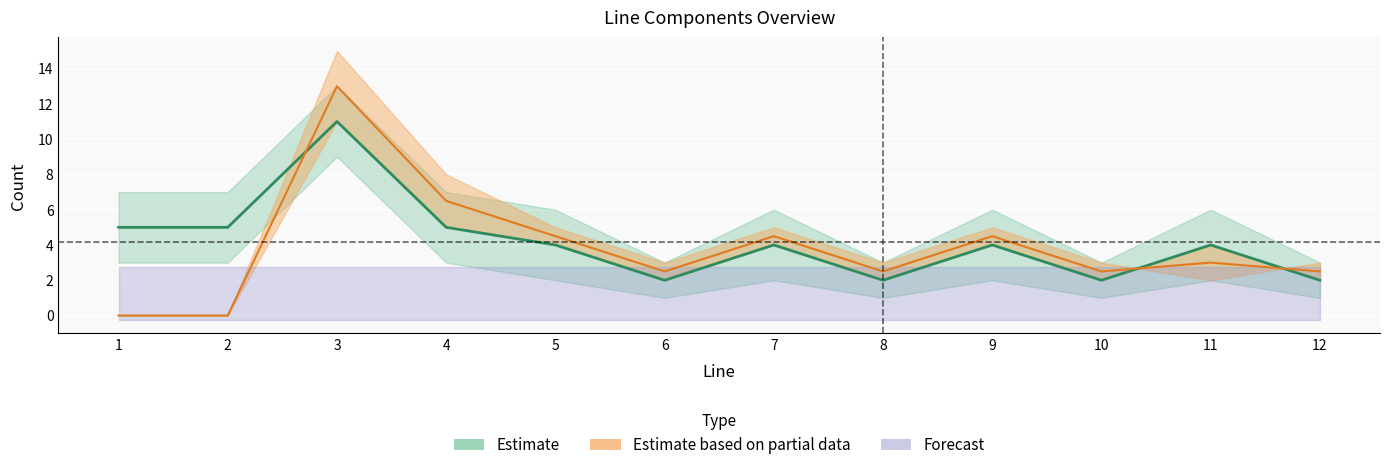

Between which two adjacent categories do avail. and min. first intersect?

2 and 3